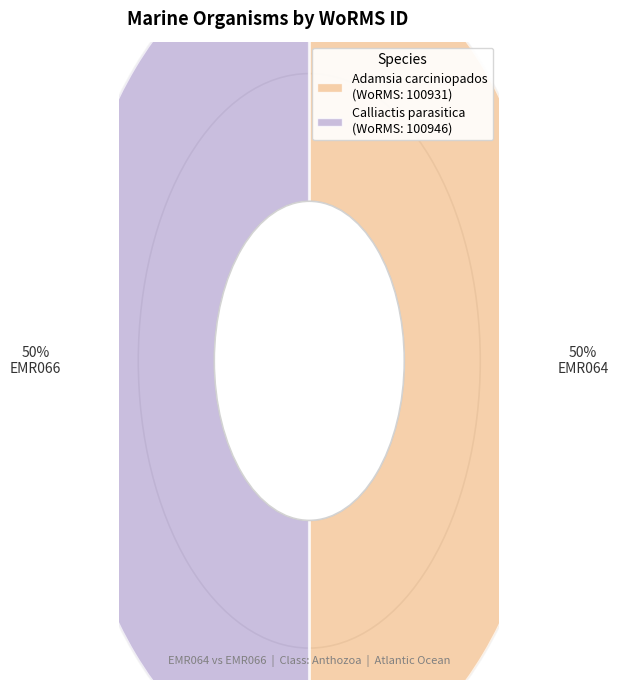

To the nearest percent, what portion does Adamsia carciniopados represent?

50%